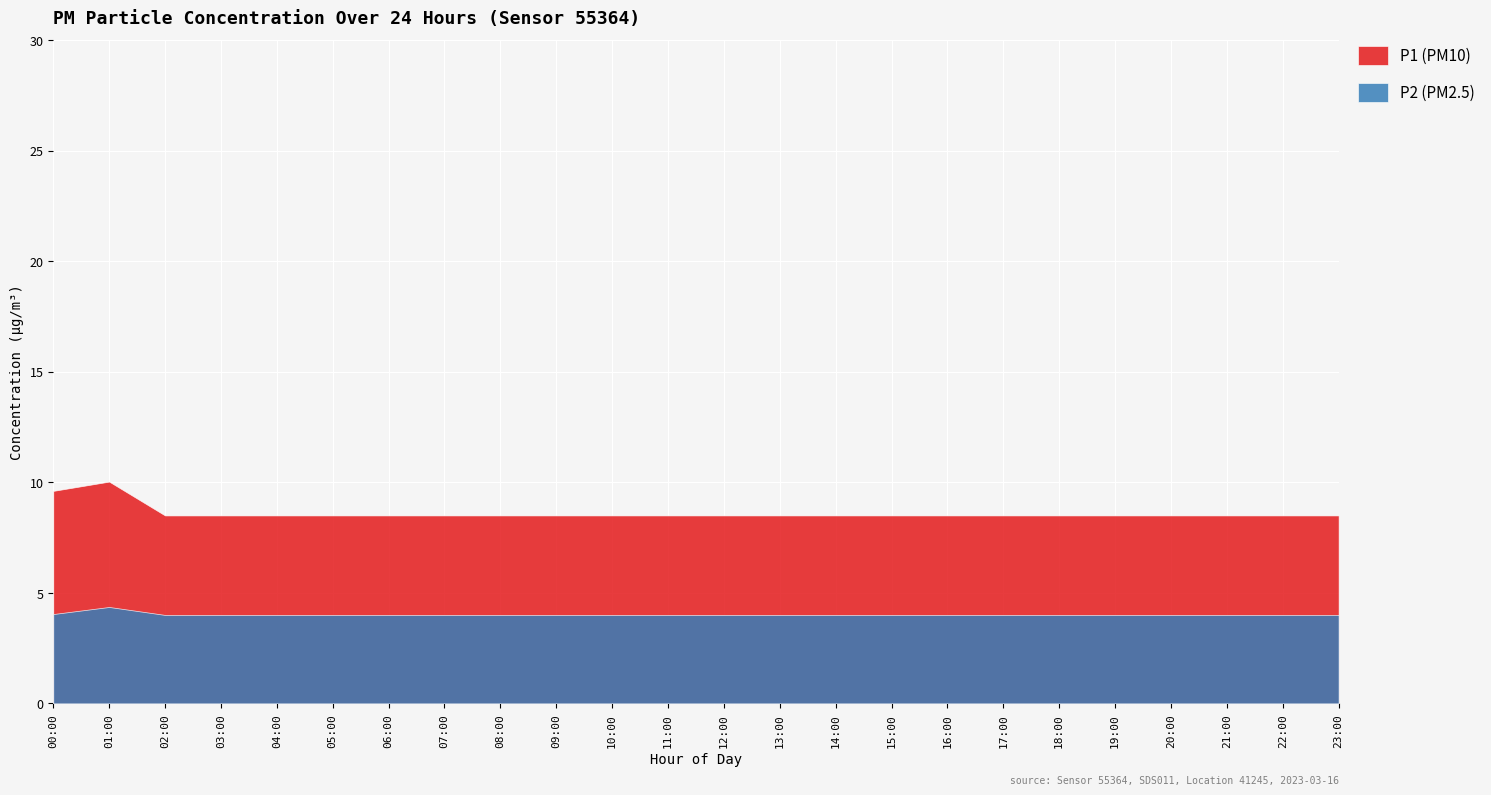

What is the total value across all series at 10:00?

12.5